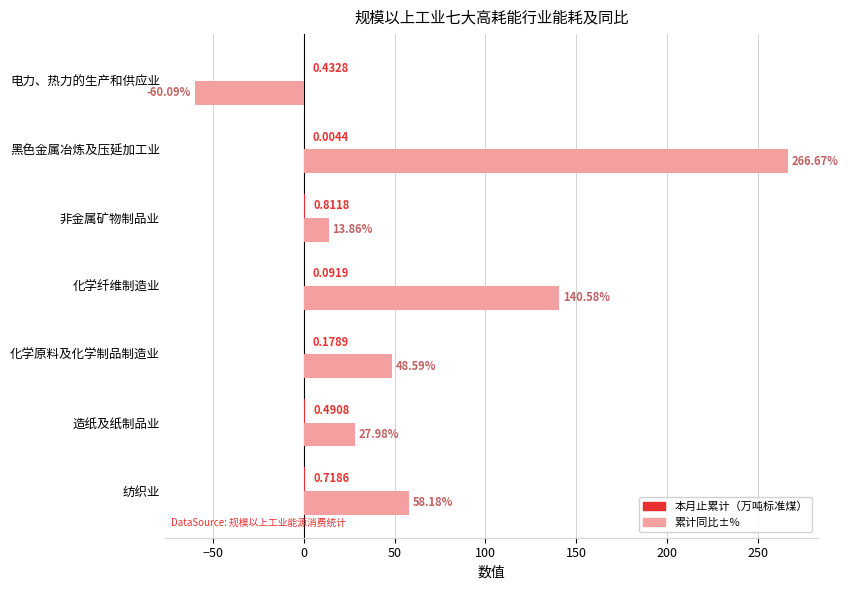

At which category does the chart reach its peak across all series?

黑色金属冶炼及压延加工业